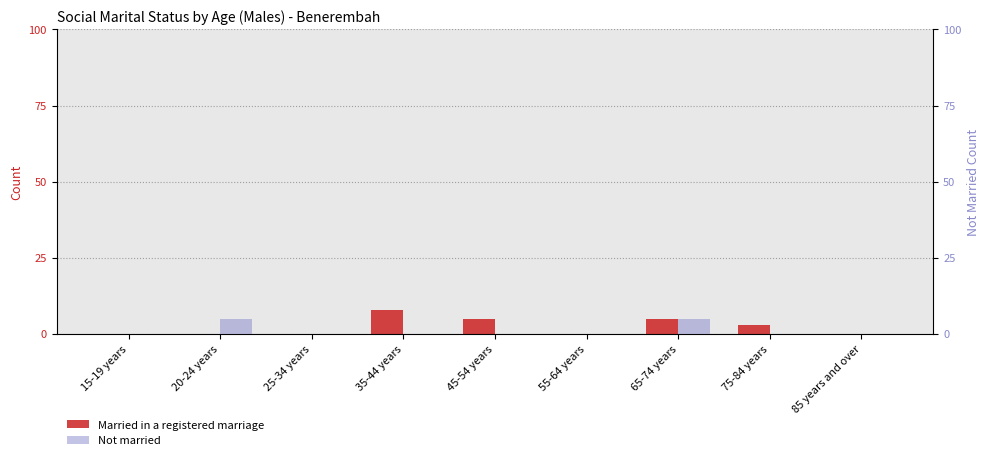

Is it true that Married in a registered marriage equals 0 at 85 years and over?

True